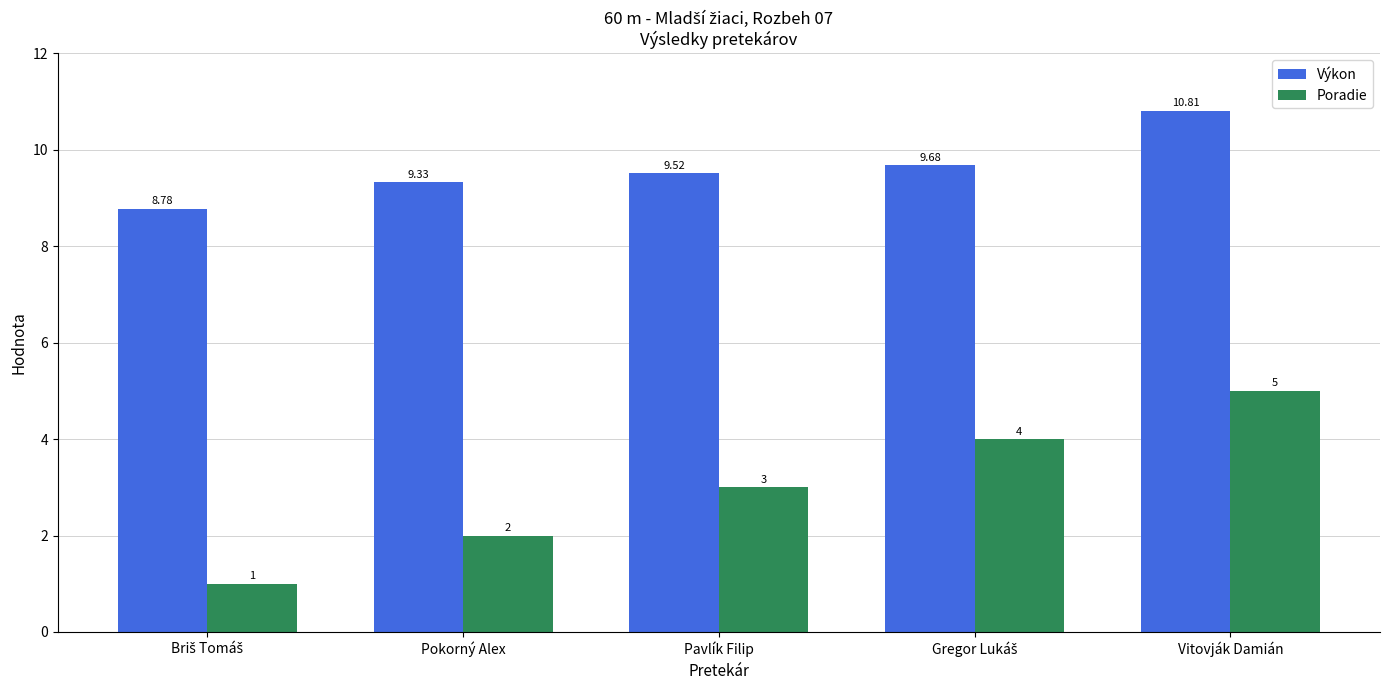

How many values in the Výkon series exceed 9?

4